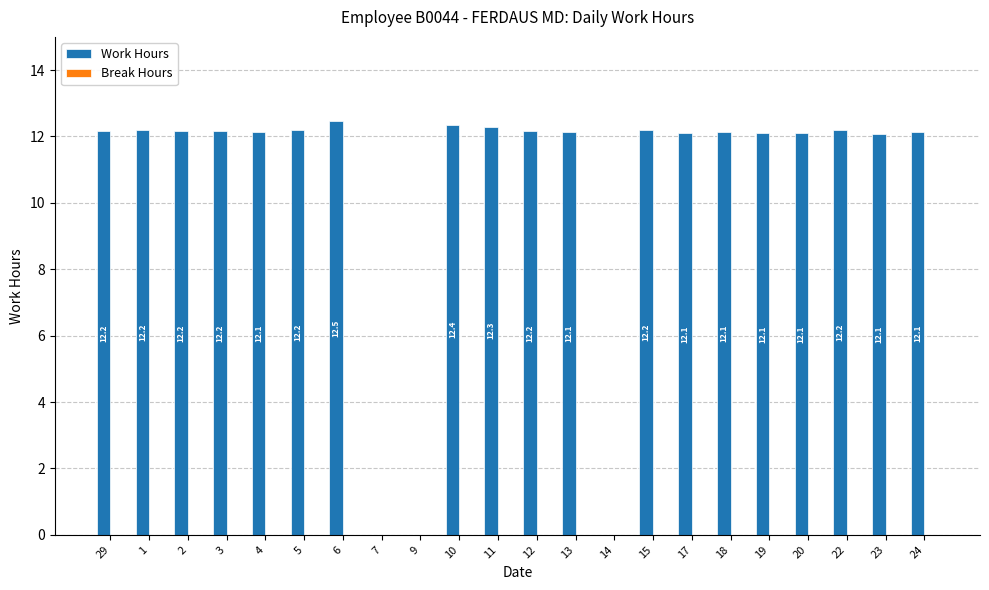

The chart shows a value of 12.3 at 11. True or false?

True